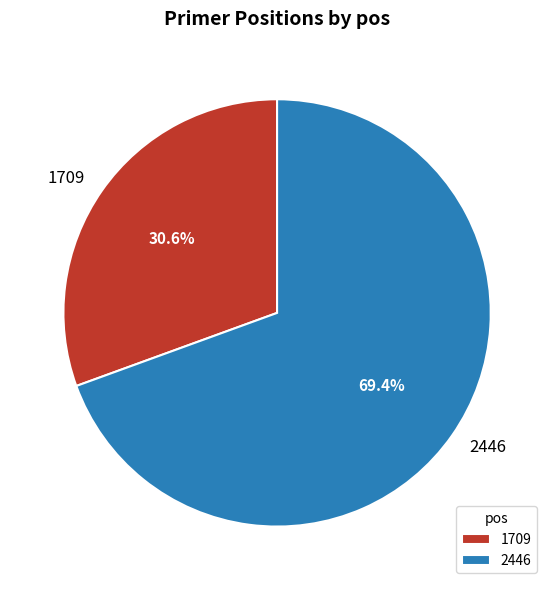

What is the ratio of the value at 1709 to the value at 2446?

0.4